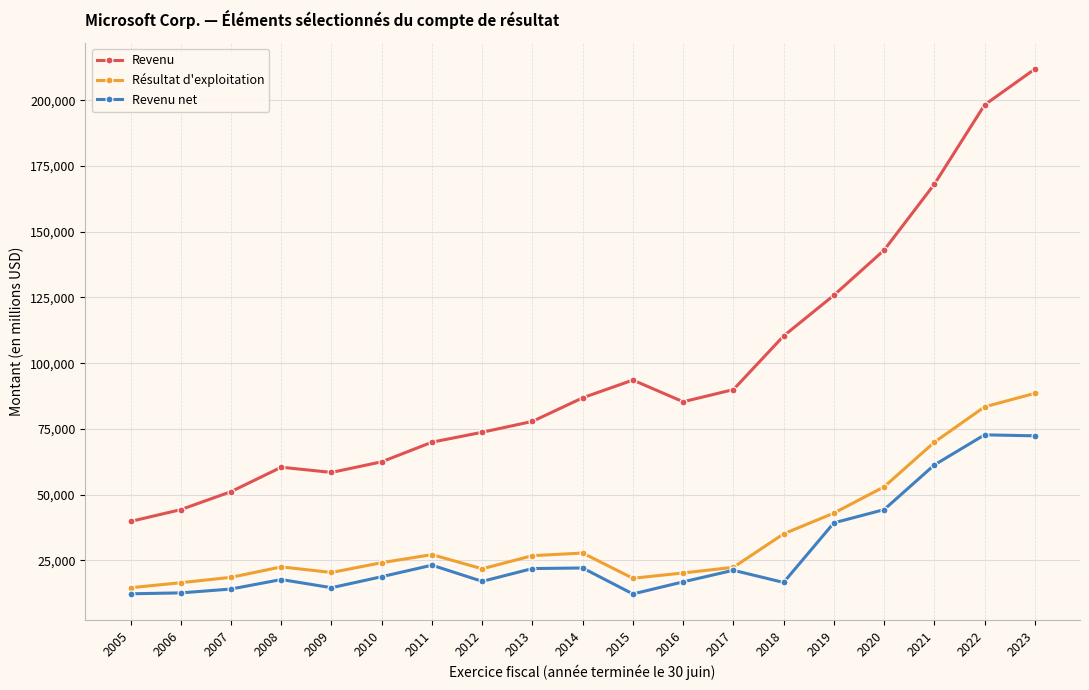

The Résultat d'exploitation series shows 7752 at 2005. True or false?

False